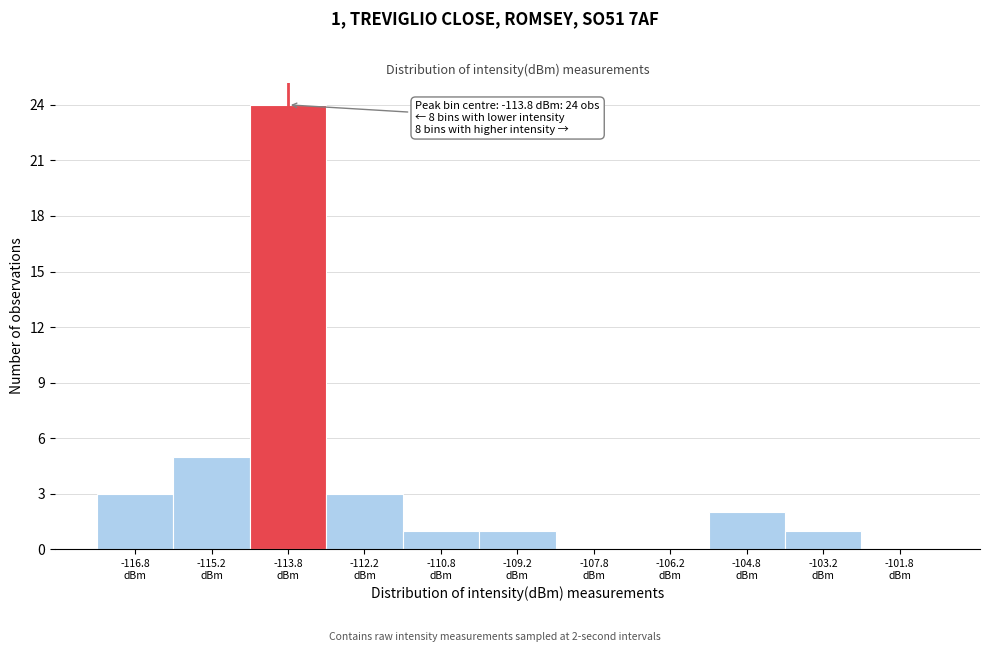

Which range on the x-axis has the tallest bar?

-114.5 to -113.0